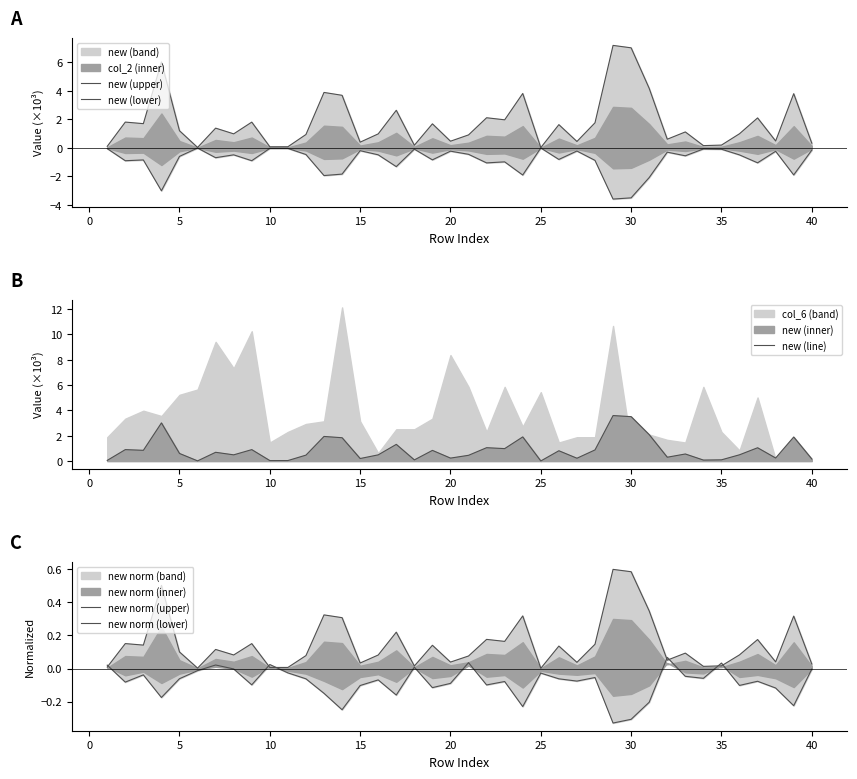

What is the highest value of the new (line) series?

3.6